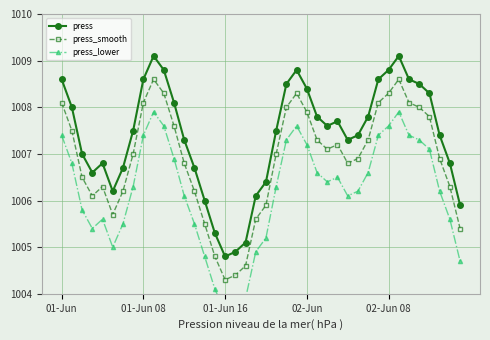

Reading left to right, extract all data points from this chart.

press: 1008.6	1008.0	1007.0	1006.6	1006.8	1006.2	1006.7	1007.5	1008.6	1009.1	1008.8	1008.1	1007.3	1006.7	1006.0	1005.3	1004.8	1004.9	1005.1	1006.1	1006.4	1007.5	1008.5	1008.8	1008.4	1007.8	1007.6	1007.7	1007.3	1007.4	1007.8	1008.6	1008.8	1009.1	1008.6	1008.5	1008.3	1007.4	1006.8	1005.9
press_smooth: 1008.1	1007.5	1006.5	1006.1	1006.3	1005.7	1006.2	1007.0	1008.1	1008.6	1008.3	1007.6	1006.8	1006.2	1005.5	1004.8	1004.3	1004.4	1004.6	1005.6	1005.9	1007.0	1008.0	1008.3	1007.9	1007.3	1007.1	1007.2	1006.8	1006.9	1007.3	1008.1	1008.3	1008.6	1008.1	1008.0	1007.8	1006.9	1006.3	1005.4
press_lower: 1007.4	1006.8	1005.8	1005.4	1005.6	1005.0	1005.5	1006.3	1007.4	1007.9	1007.6	1006.9	1006.1	1005.5	1004.8	1004.1	1003.6	1003.7	1003.9	1004.9	1005.2	1006.3	1007.3	1007.6	1007.2	1006.6	1006.4	1006.5	1006.1	1006.2	1006.6	1007.4	1007.6	1007.9	1007.4	1007.3	1007.1	1006.2	1005.6	1004.7